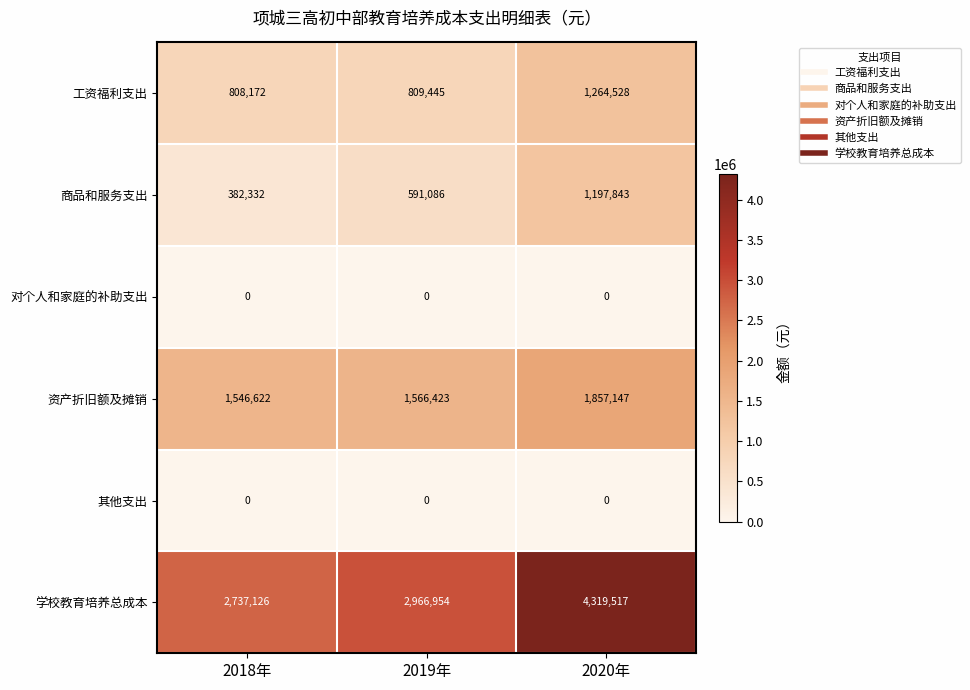

At how many categories does at least one series exceed 368466?

3